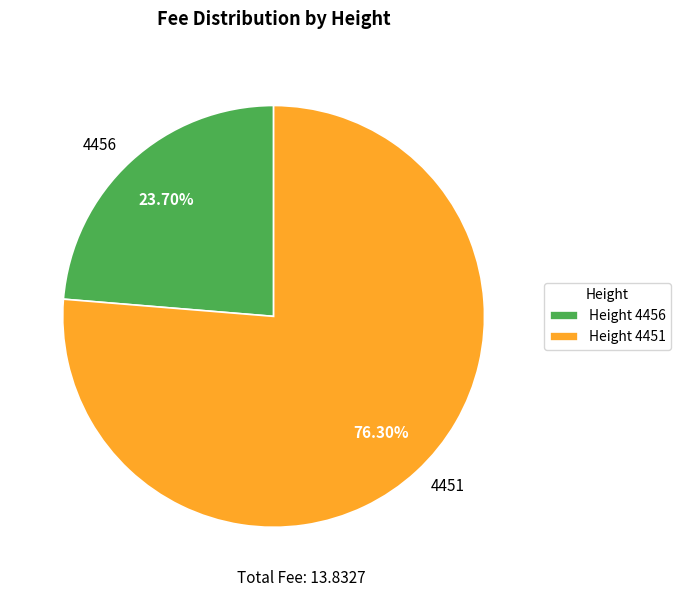

Does 4456 account for over 50% of the chart?

No